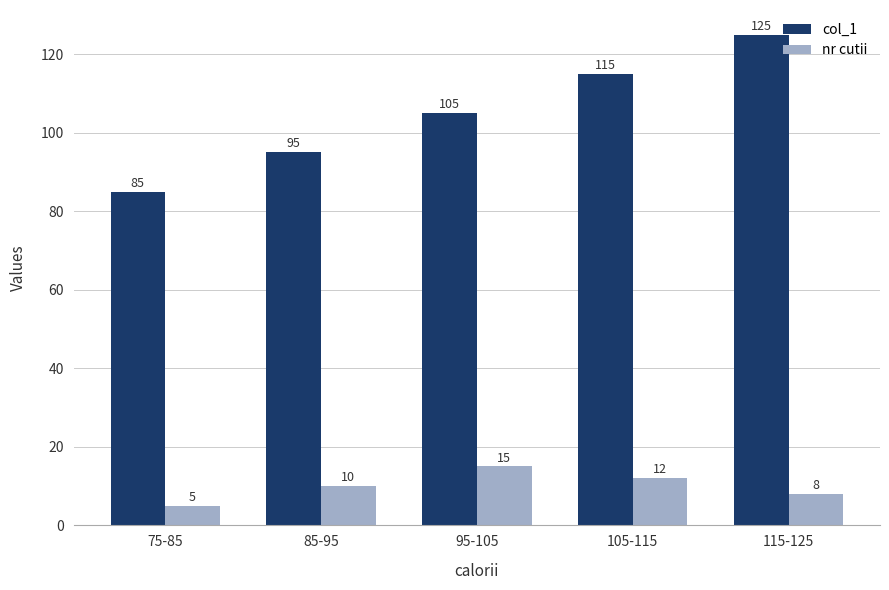

Which series has the widest spread of values?

col_1